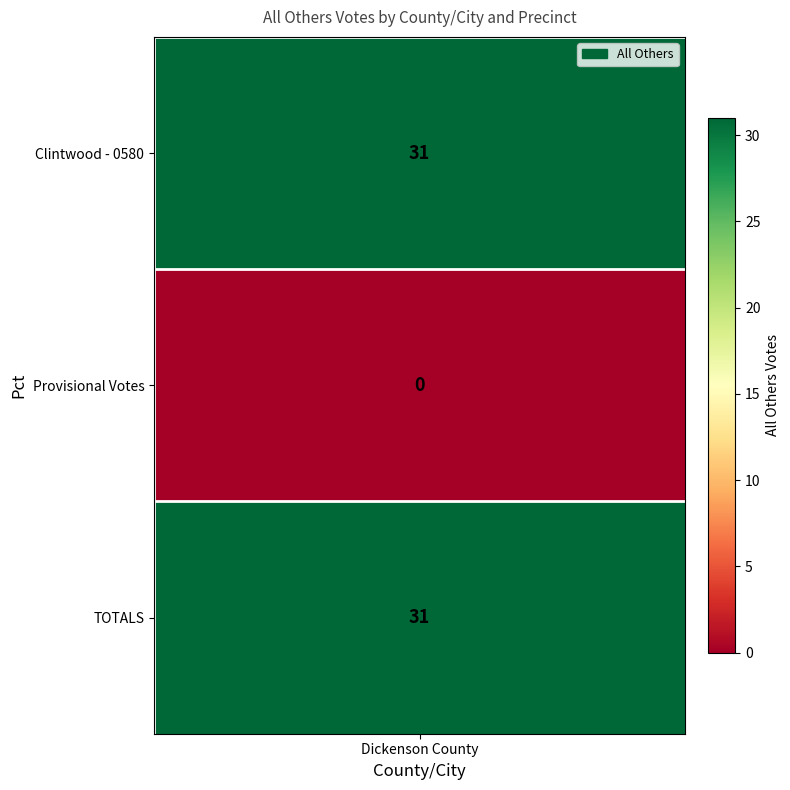

How many values are between 0 and 31?

3